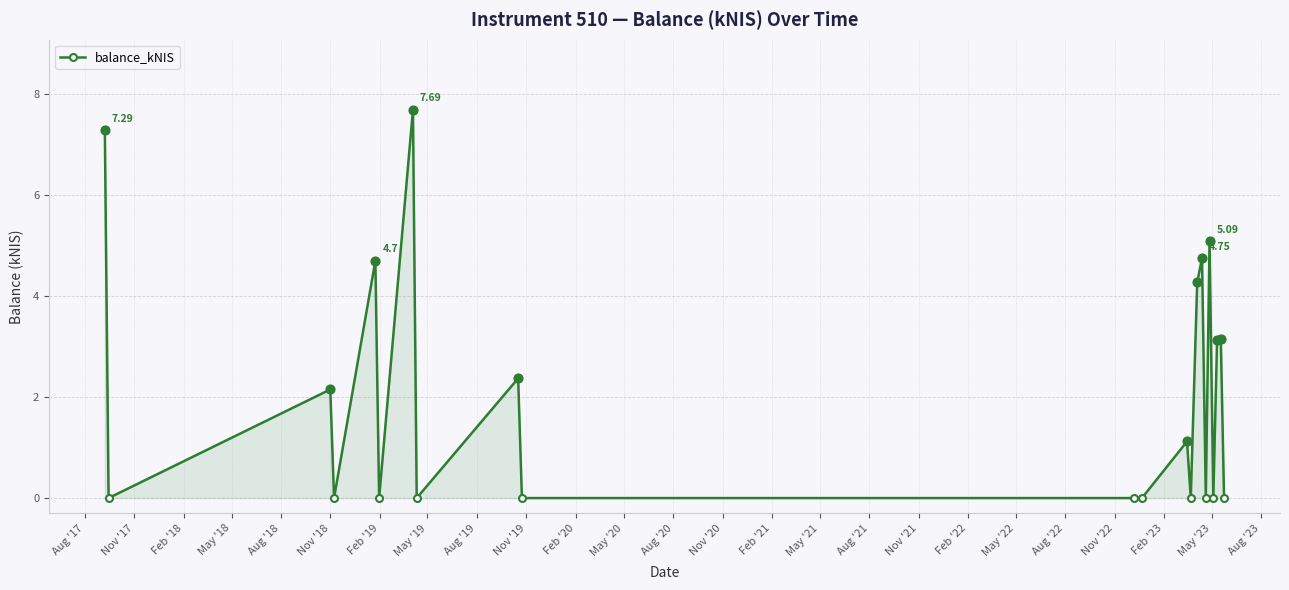

What is the difference between the second highest and second lowest values?

7.3